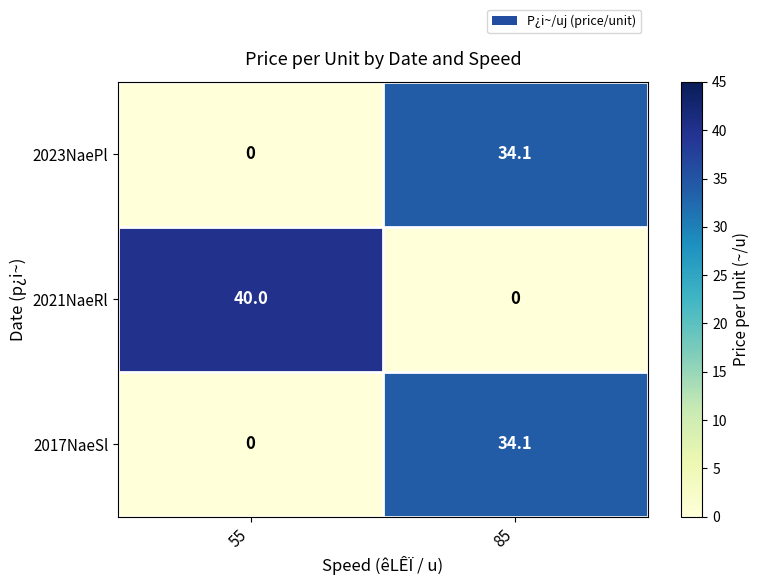

Reading right to left, transcribe all the data shown in this chart.

2023NaePl: 85=34.1	55=0.0
2021NaeRl: 85=0.0	55=40.0
2017NaeSl: 85=34.1	55=0.0